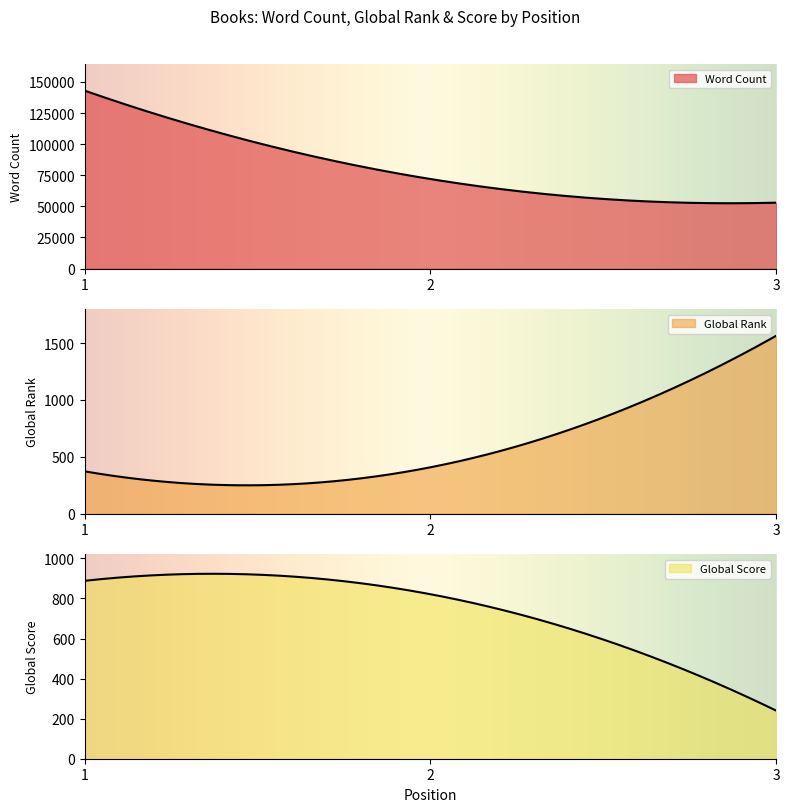

What value does the Global Score series have at 3, to the nearest 10?

240